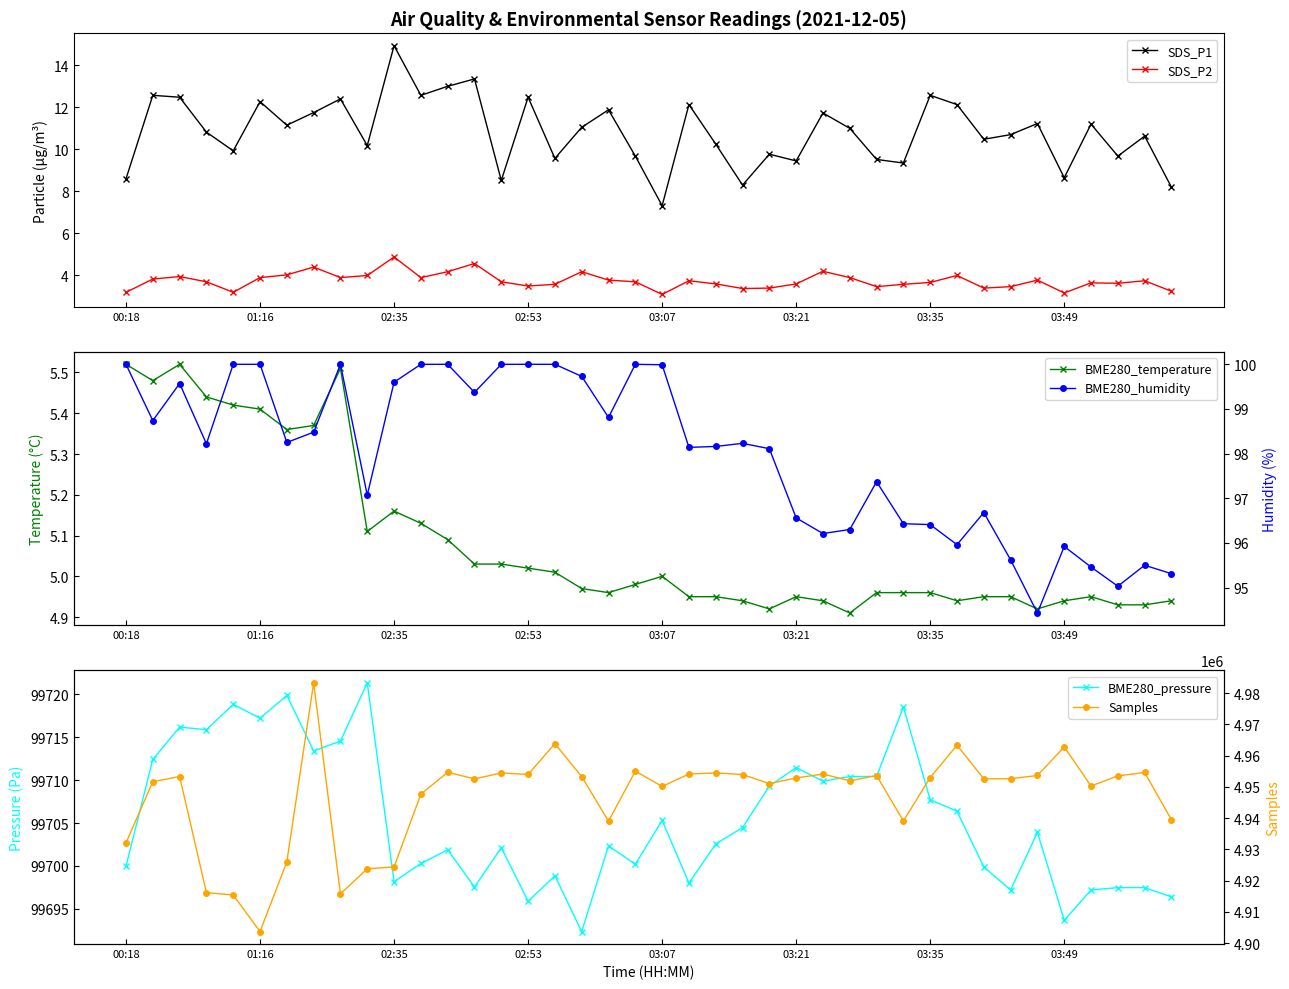

True or false: SDS_P1 has more than 1 points higher than both neighbors.

True